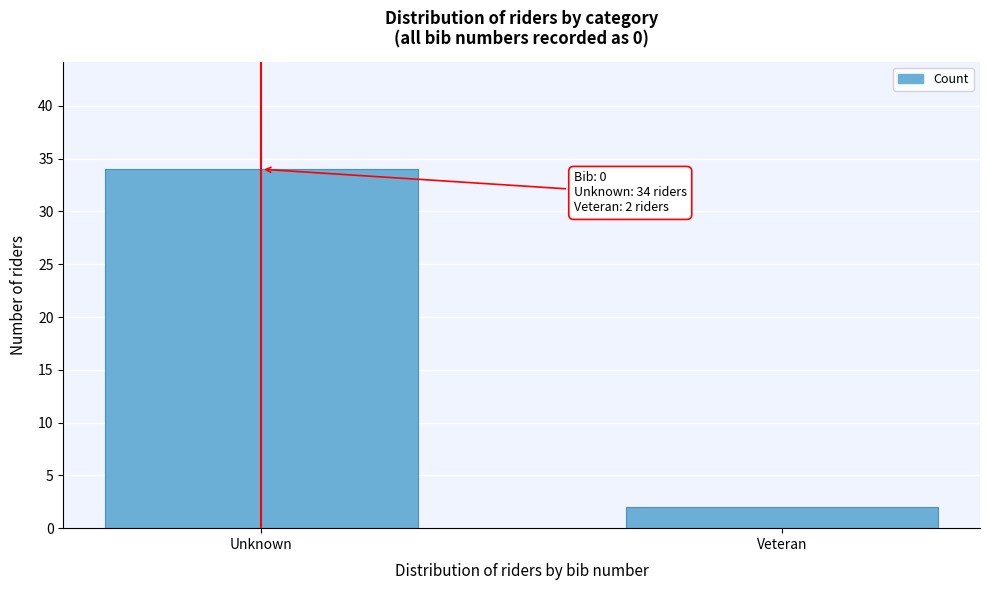

Reading left to right, extract all data points from this chart.

Unknown=34	Veteran=2